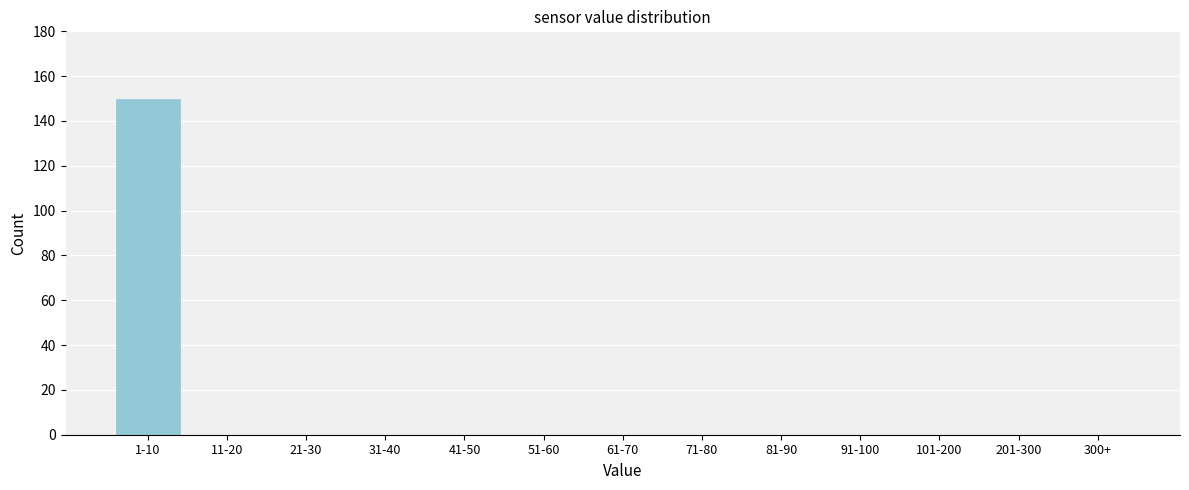

Reading right to left, what are all the values shown in this chart?

300+=0	201-300=0	101-200=0	91-100=0	81-90=0	71-80=0	61-70=0	51-60=0	41-50=0	31-40=0	21-30=0	11-20=0	1-10=150